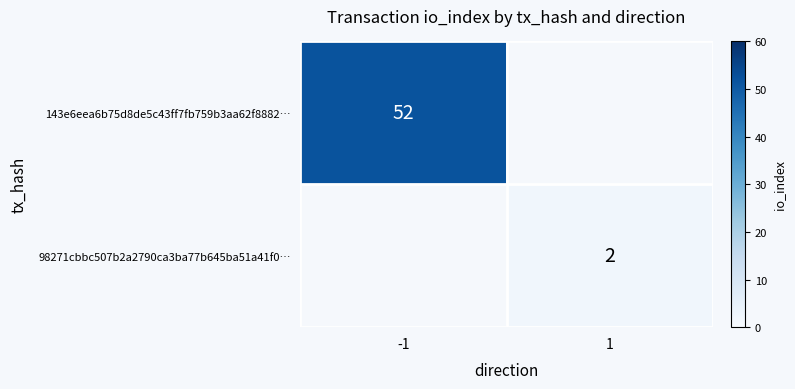

True or false: 143e6eea6b75d8de5c43ff7fb759b3aa62f8882… has a value of 74.7 at -1.

False